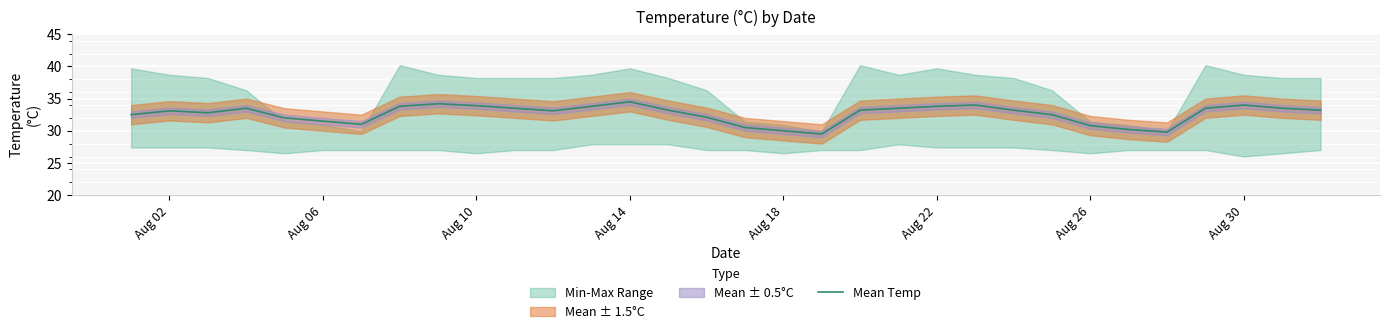

True or false: Mean Temp has a value of 33.1 at Aug 02.

True